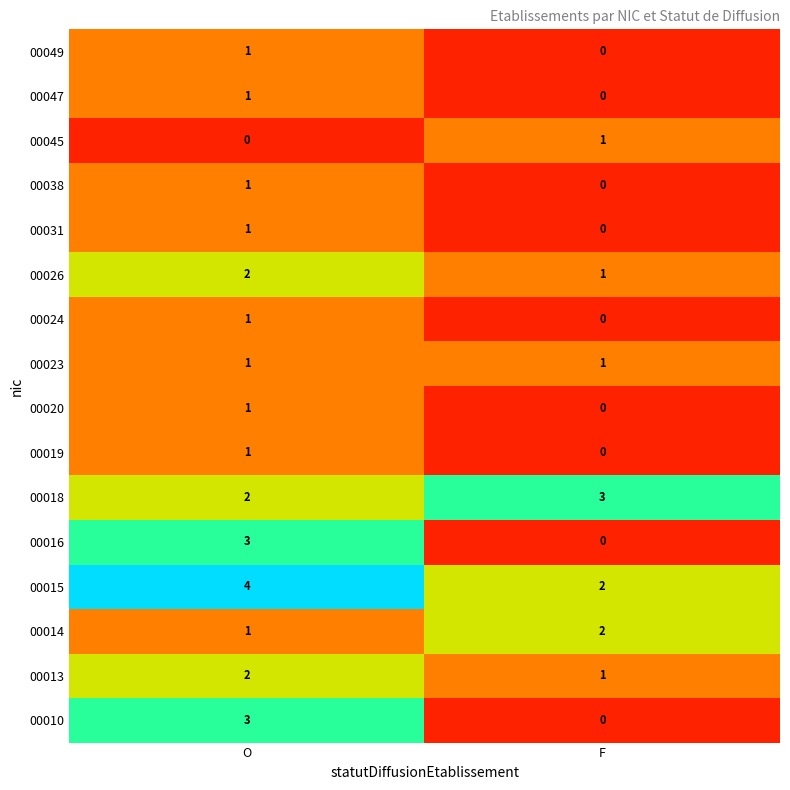

What is the total value across all series at F?

11